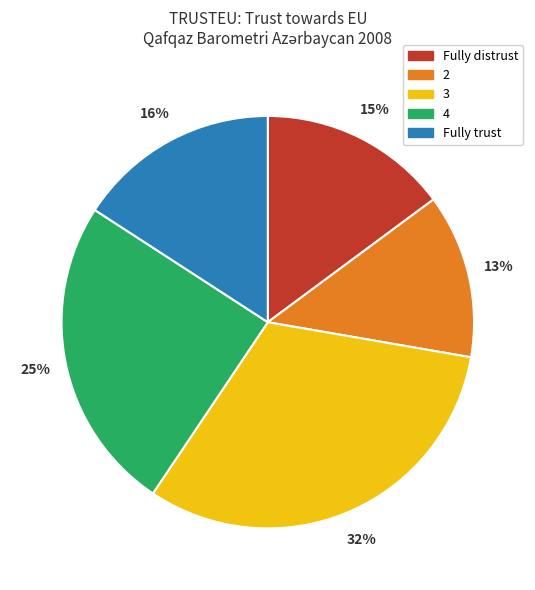

The 3 slice represents 20% of the pie. True or false?

False